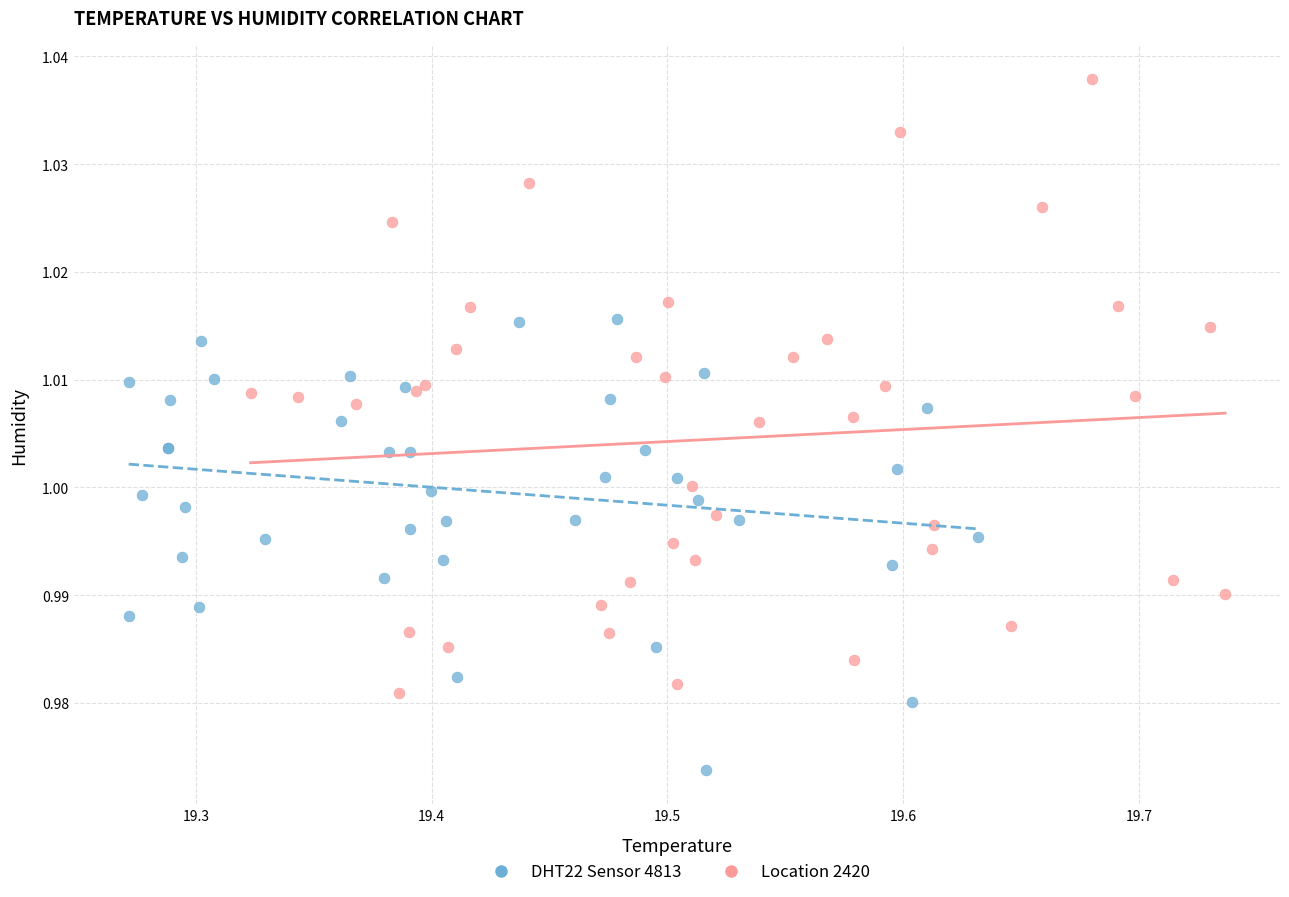

Which series has the largest Y range (max minus min)?

Location 2420